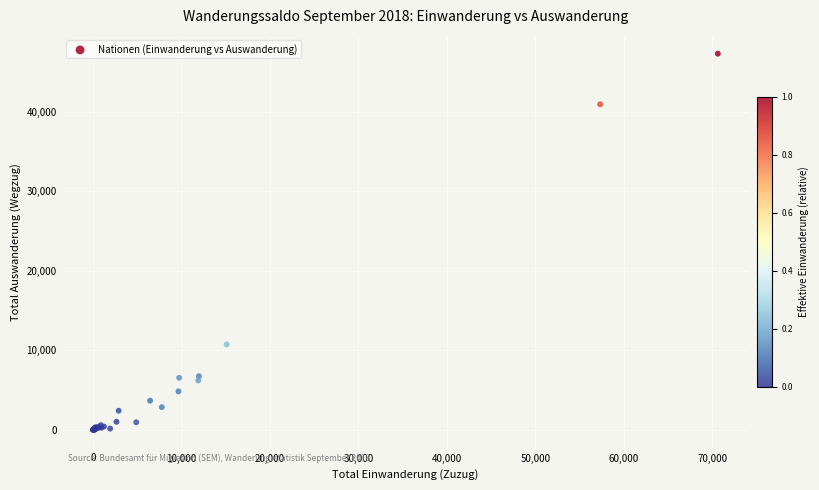

What Y value in the scatter plot is closest to 23641?

10735